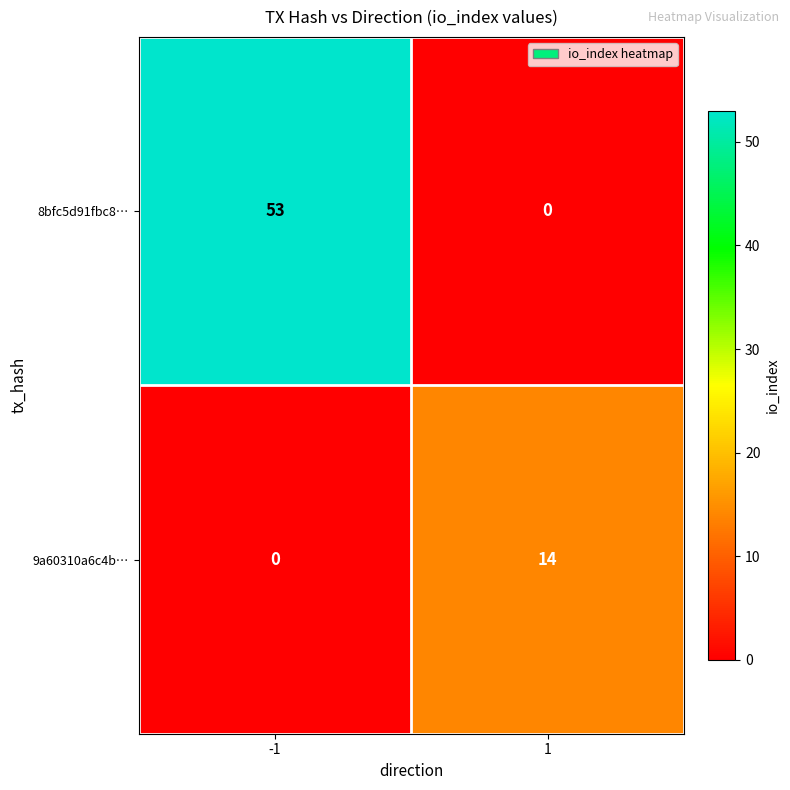

True or false: 9a60310a6c4b… has a value of 9 at -1.

False